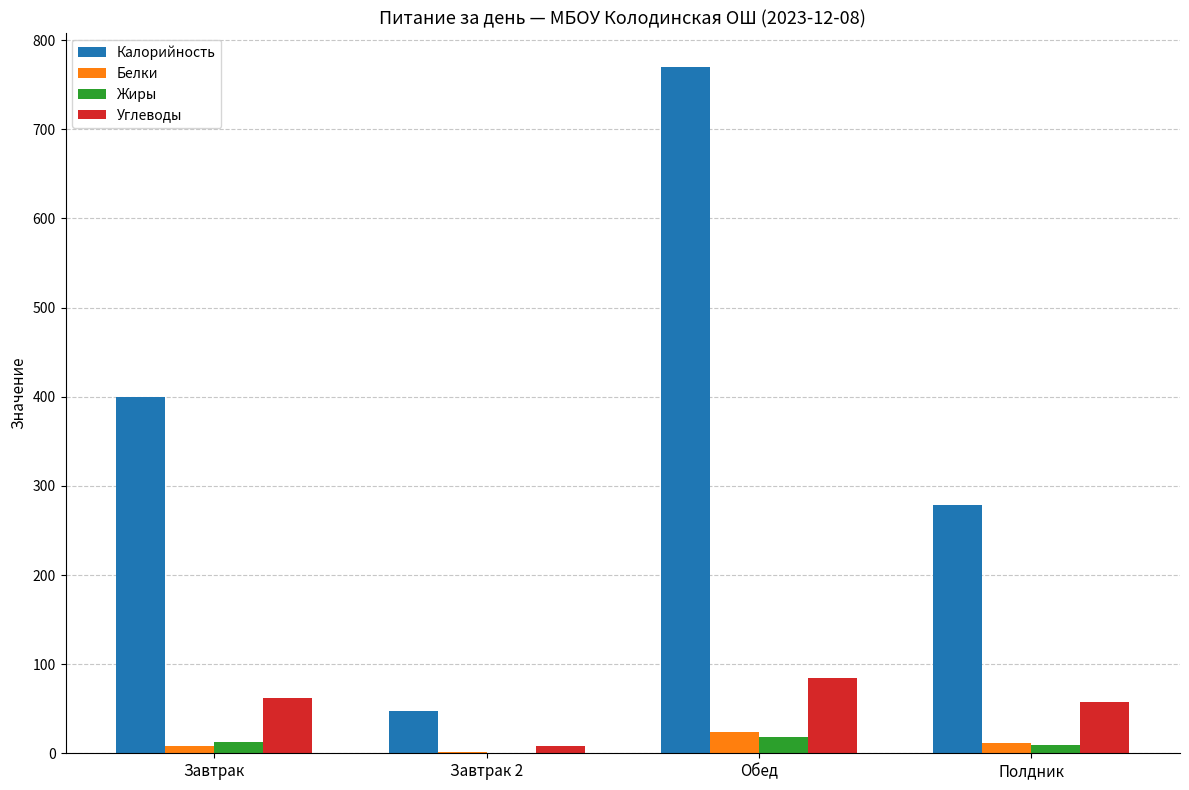

Count the Калорийность values in the range 279 to 770.

3